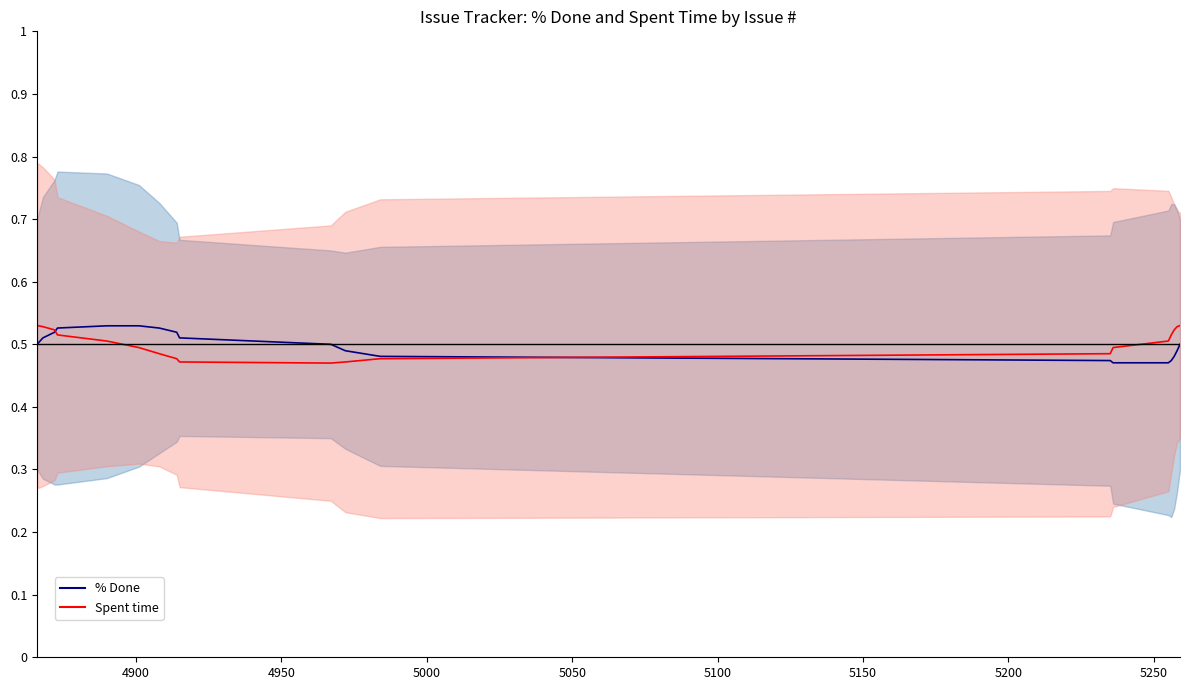

True or false: Spent time and % Done cross at least once.

True